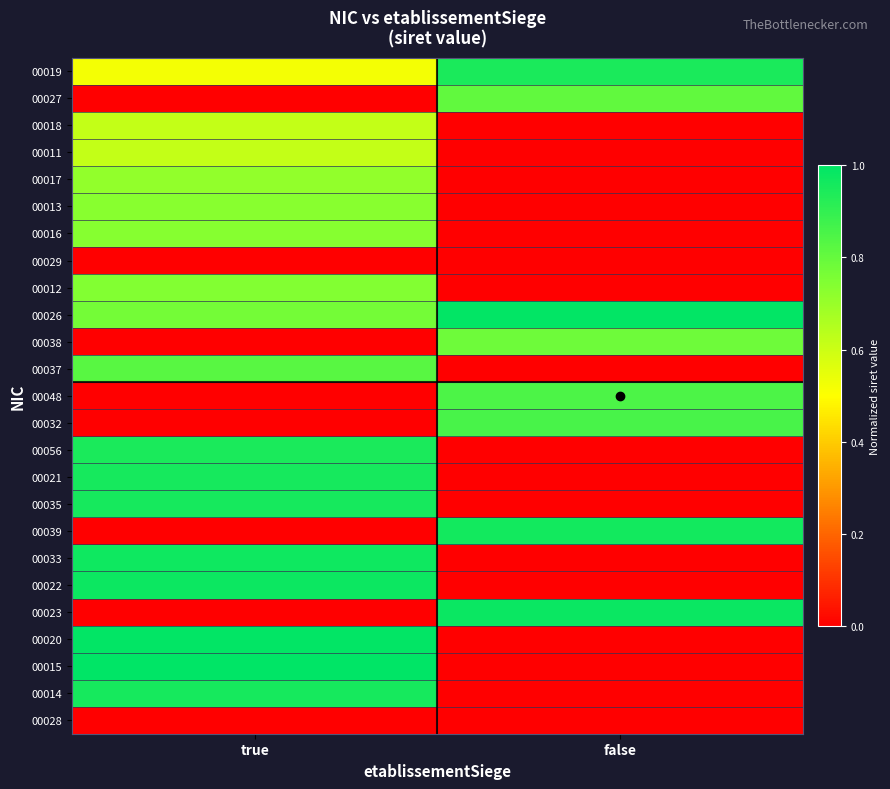

Rank the series by their maximum value, from highest to lowest.

00015, 00026, 00020, 00023, 00022, 00033, 00039, 00014, 00035, 00021, 00019, 00056, 00032, 00048, 00037, 00027, 00038, 00012, 00016, 00013, 00017, 00011, 00018, 00029, 00028